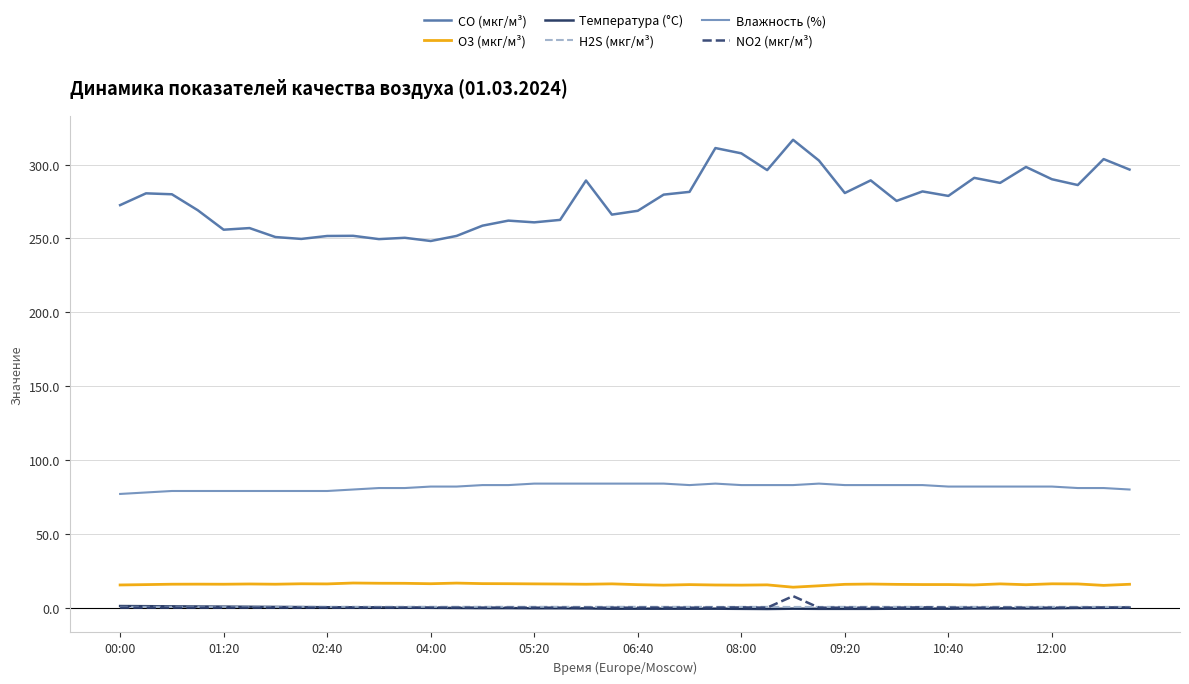

True or false: Температура (°C) and Влажность (%) intersect in this chart.

False